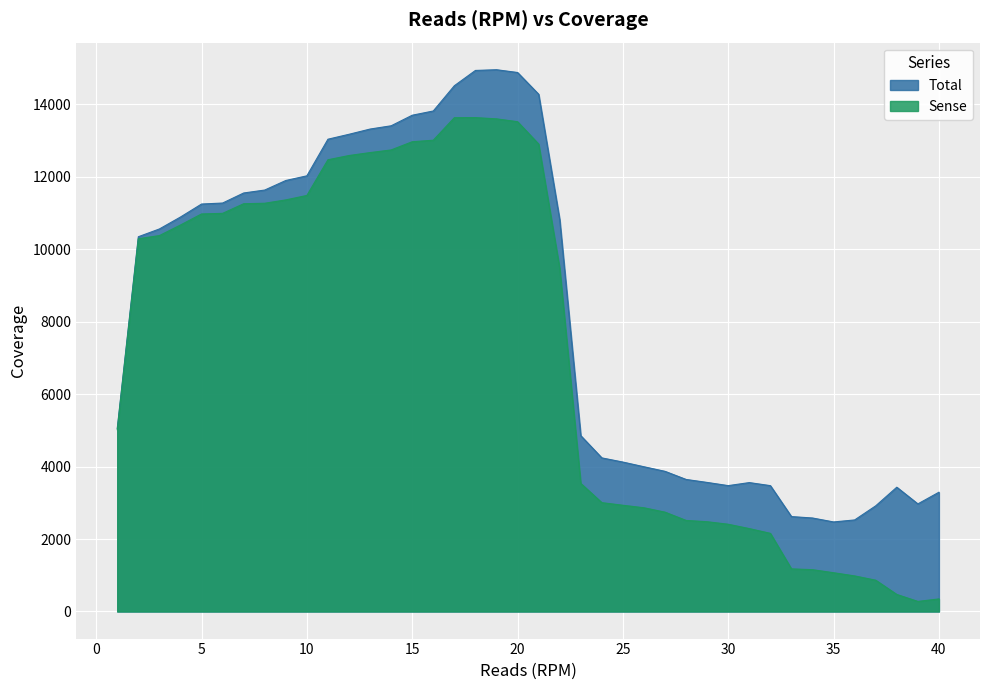

How many interior local peaks does the Total series have?

3